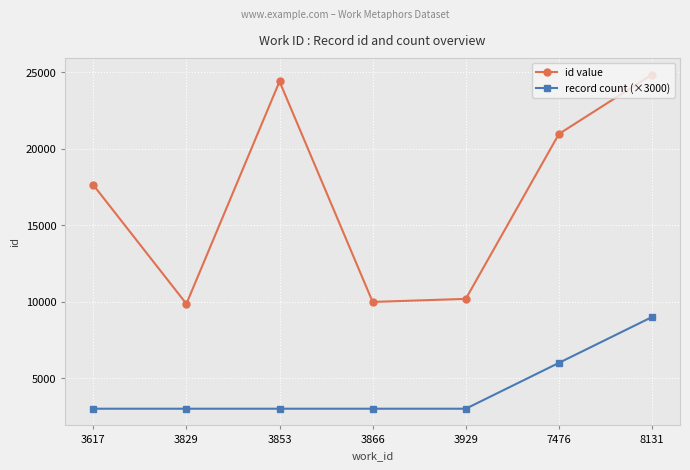

Is the value of record count (×3000) at 3853 greater than the value of id value at 3866?

No